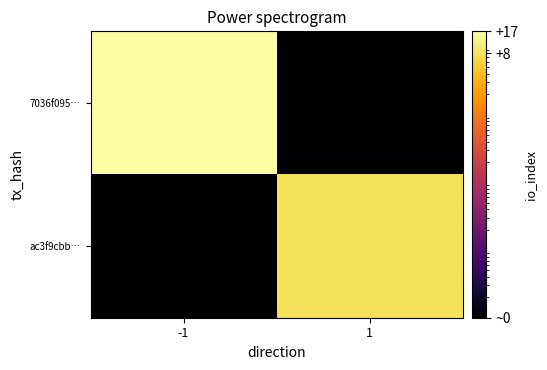

Which series has the largest total across all categories?

7036f095…